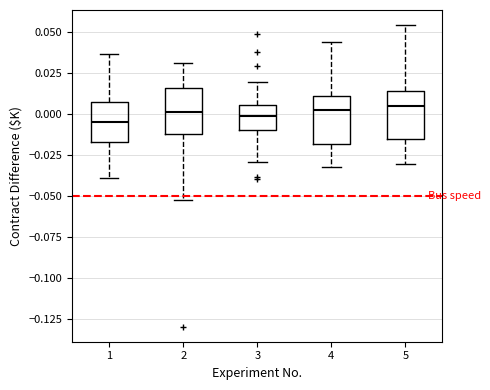

Reading left to right, transcribe this box plot: for each box, give where its median line is, the range the box spans, and where its two whiskers end, as read against the y-axis. The values are not printed on the chart, so give them approximately, as read against the axis.

1: median -0.005, box -0.015 to 0.005, whiskers -0.040 to 0.035
2: median 0.000, box -0.010 to 0.015, whiskers -0.050 to 0.030
3: median 0.000, box -0.010 to 0.005, whiskers -0.030 to 0.020
4: median 0.005, box -0.020 to 0.010, whiskers -0.030 to 0.045
5: median 0.005, box -0.015 to 0.015, whiskers -0.030 to 0.055